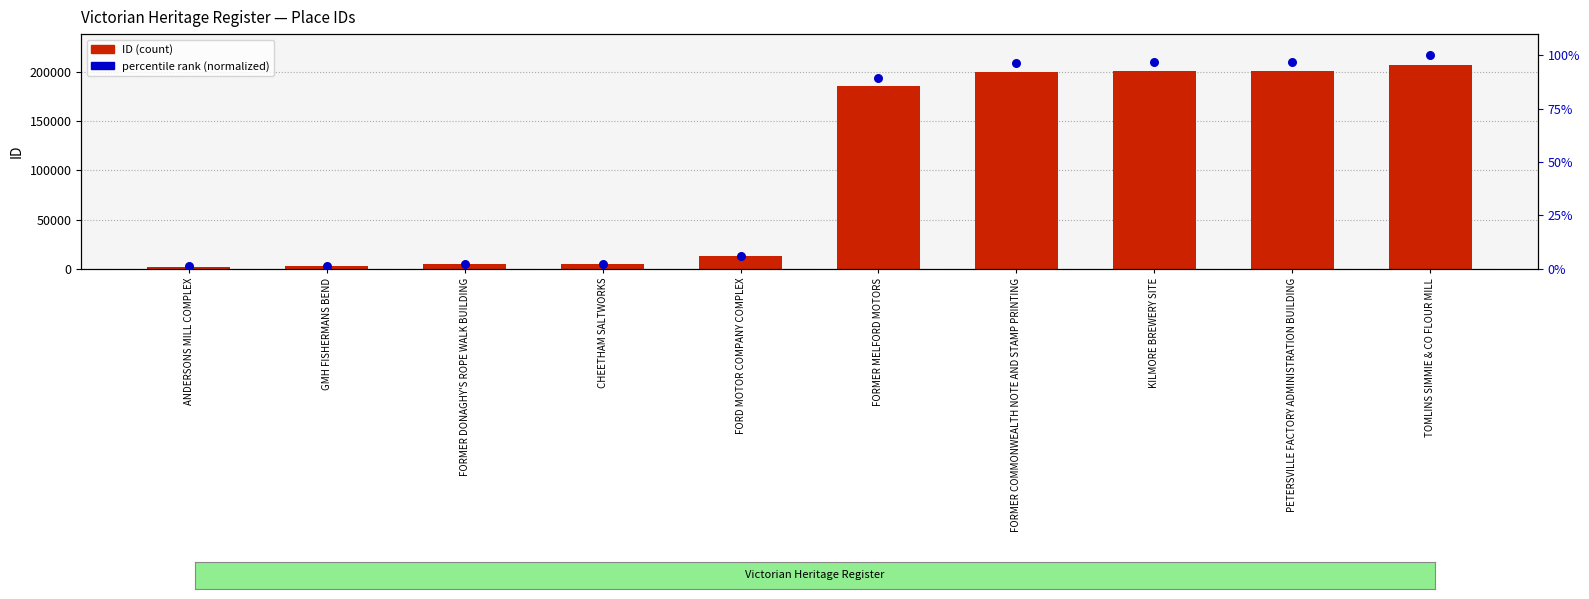

Which series has the largest total across all categories?

ID